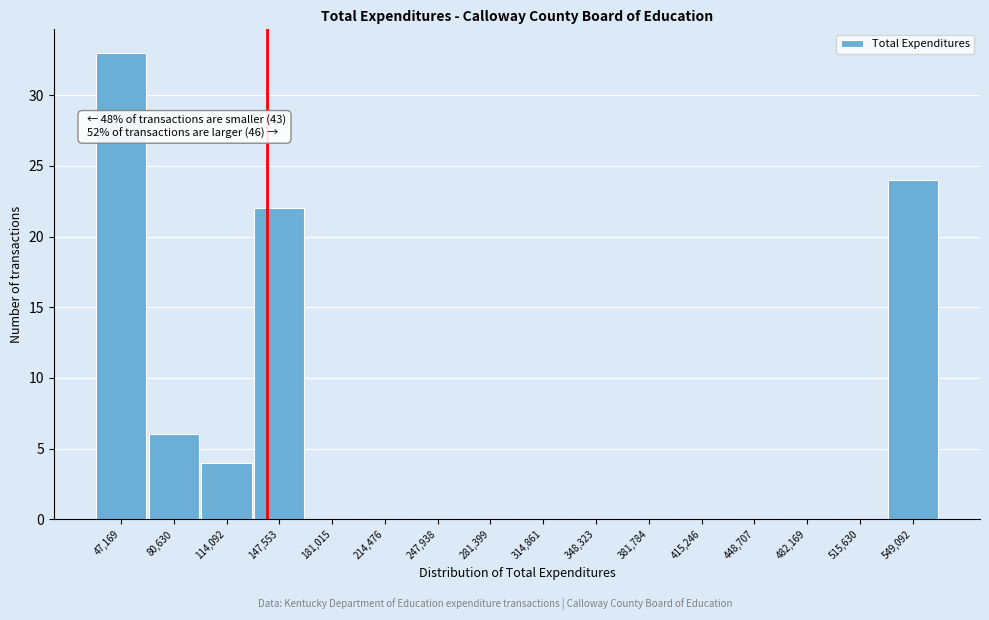

Reading left to right, what are all the values shown in this chart?

47,169=33	80,630=6	114,092=4	147,553=22	181,015=0	214,476=0	247,938=0	281,399=0	314,861=0	348,323=0	381,784=0	415,246=0	448,707=0	482,169=0	515,630=0	549,092=24